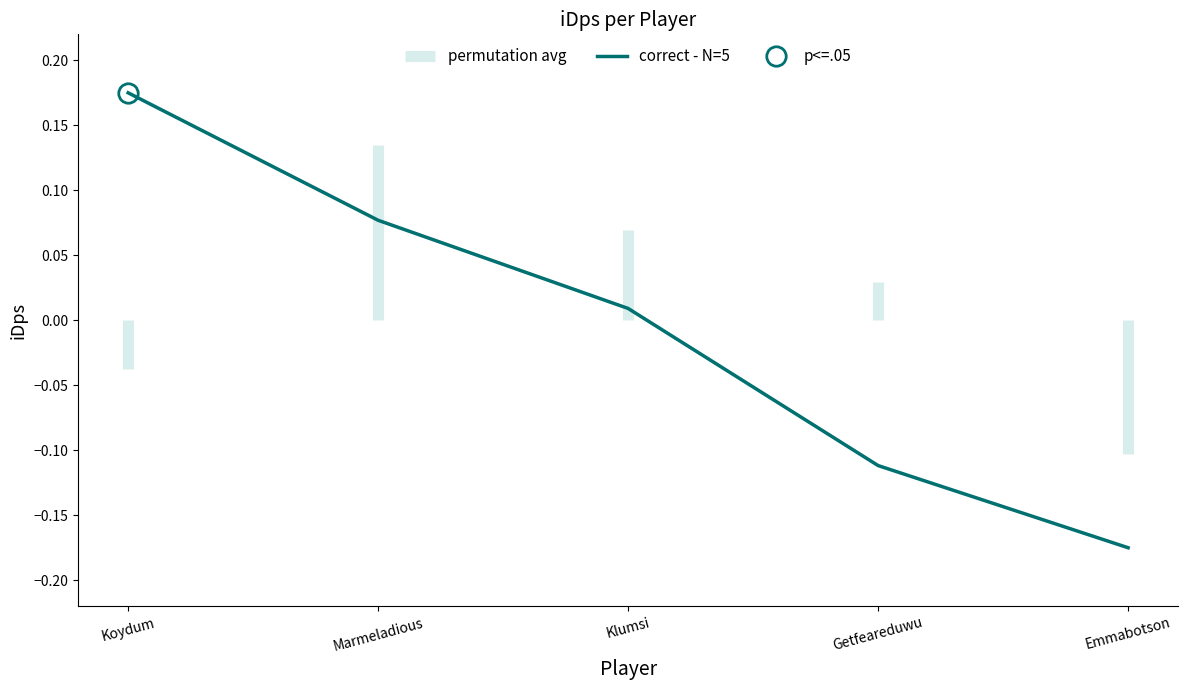

List the labels in order of value, largest first.

Koydum, Marmeladious, Klumsi, Getfeareduwu, Emmabotson